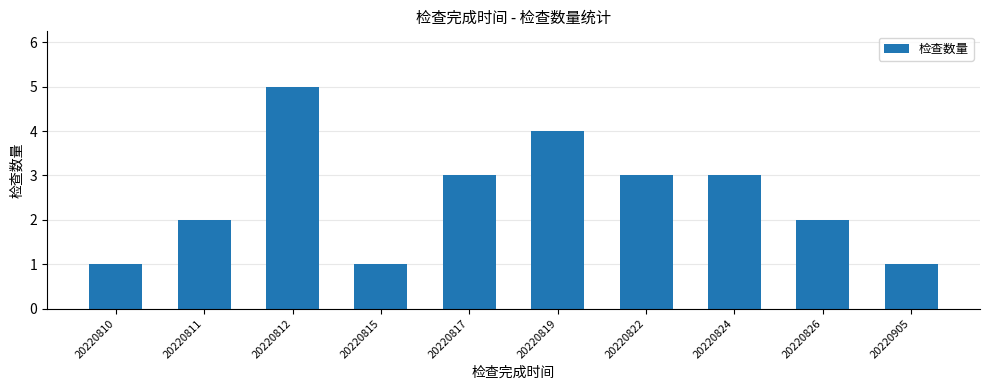

Count the values in the range 1 to 3.

8